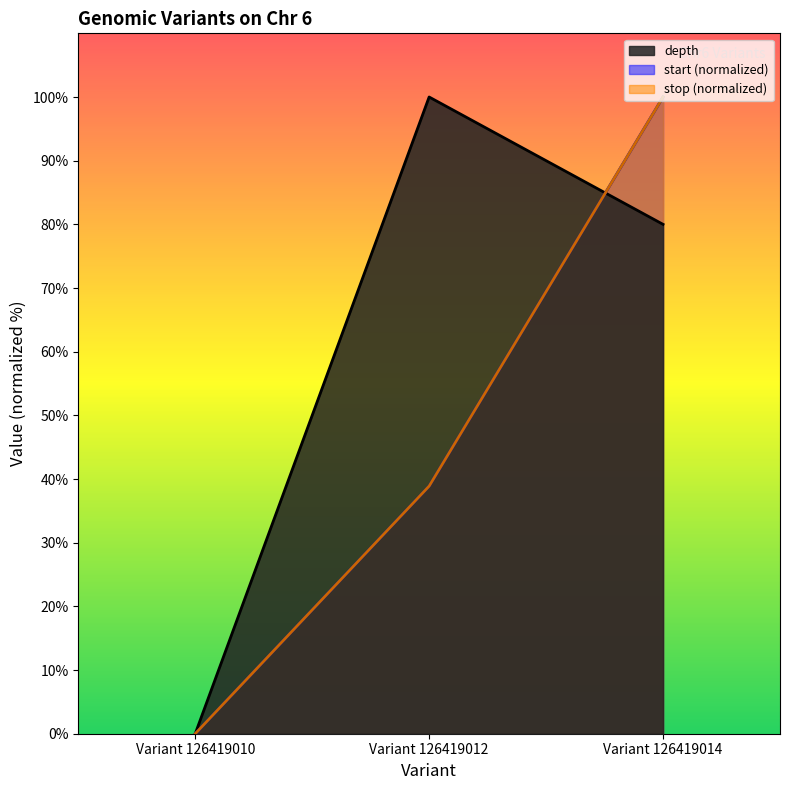

At which label does depth first exceed 80?

Variant 126419012